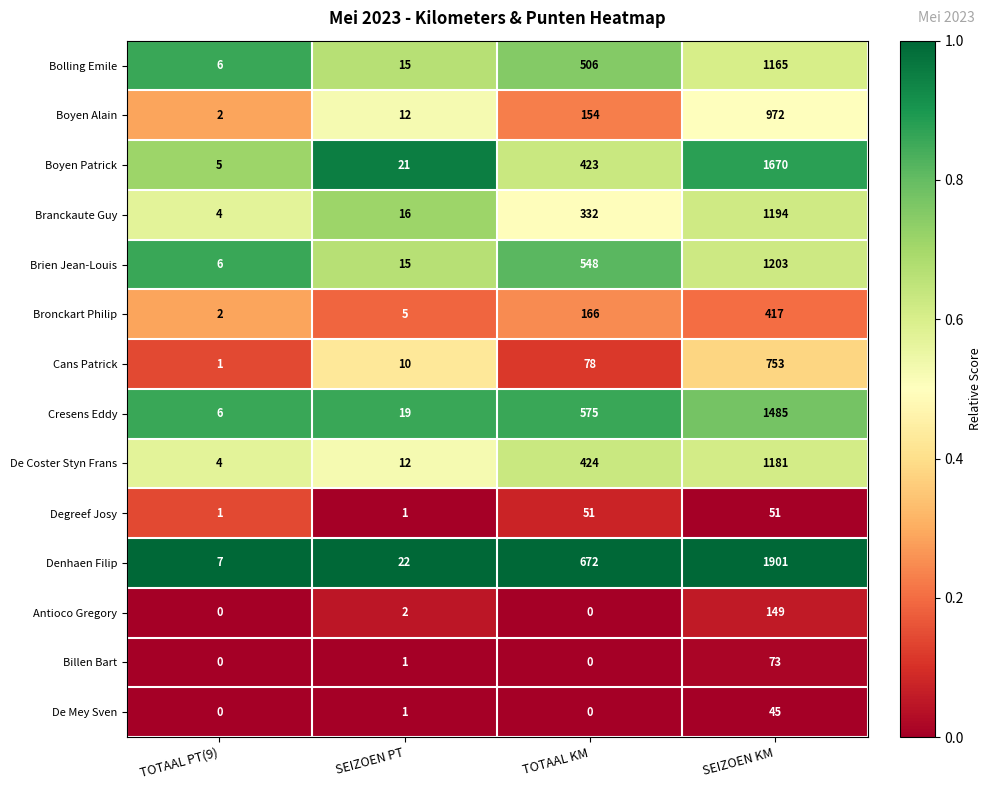

True or false: Degreef Josy has a value of 51 at TOTAAL KM.

True